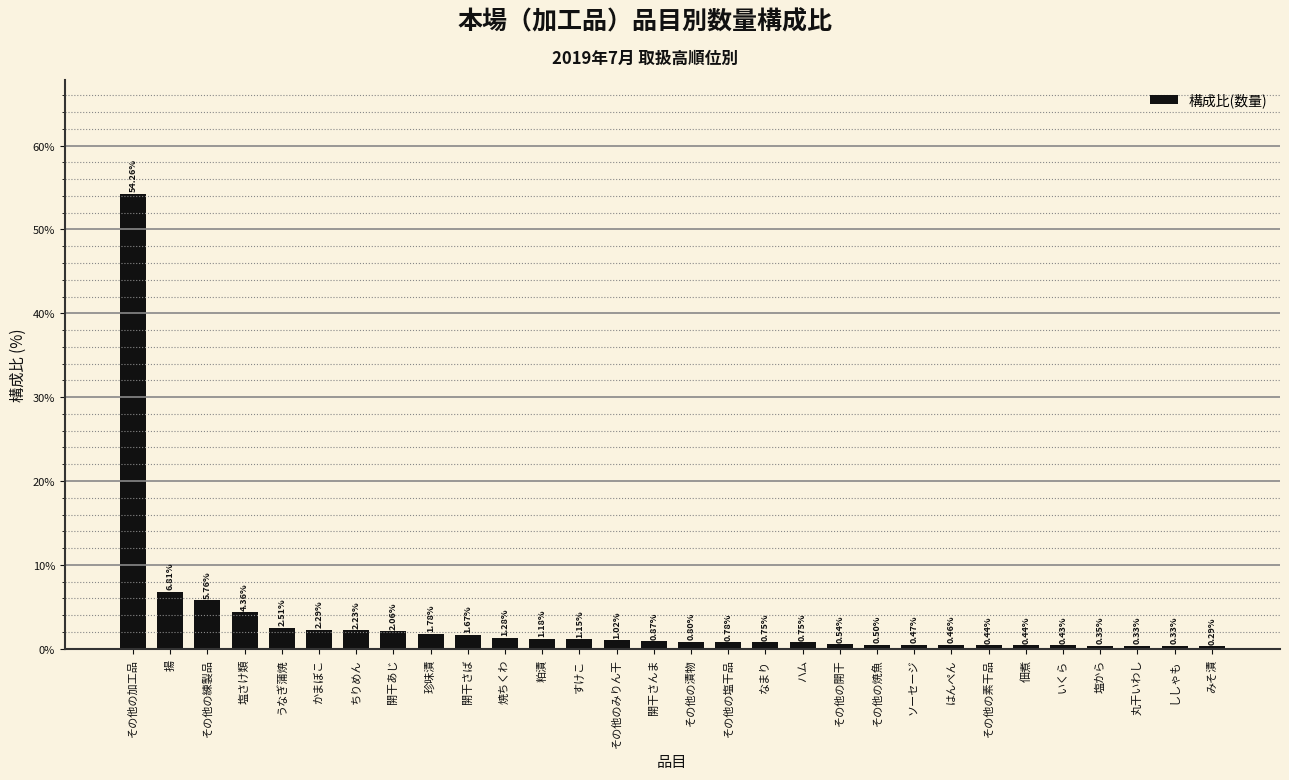

Which has a higher value, その他の開干 or ハム?

ハム